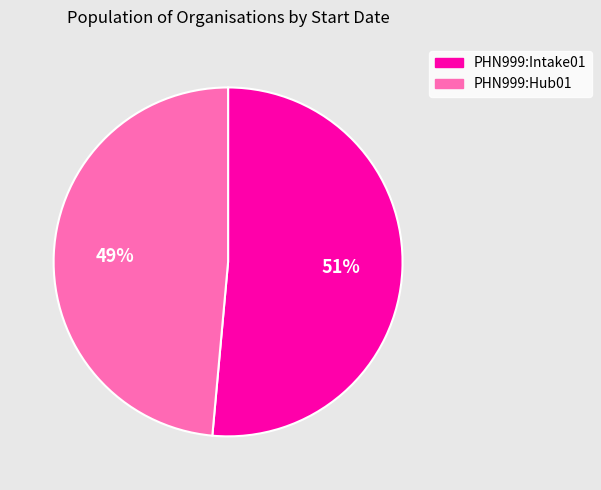

Count the number of slices in the pie.

2